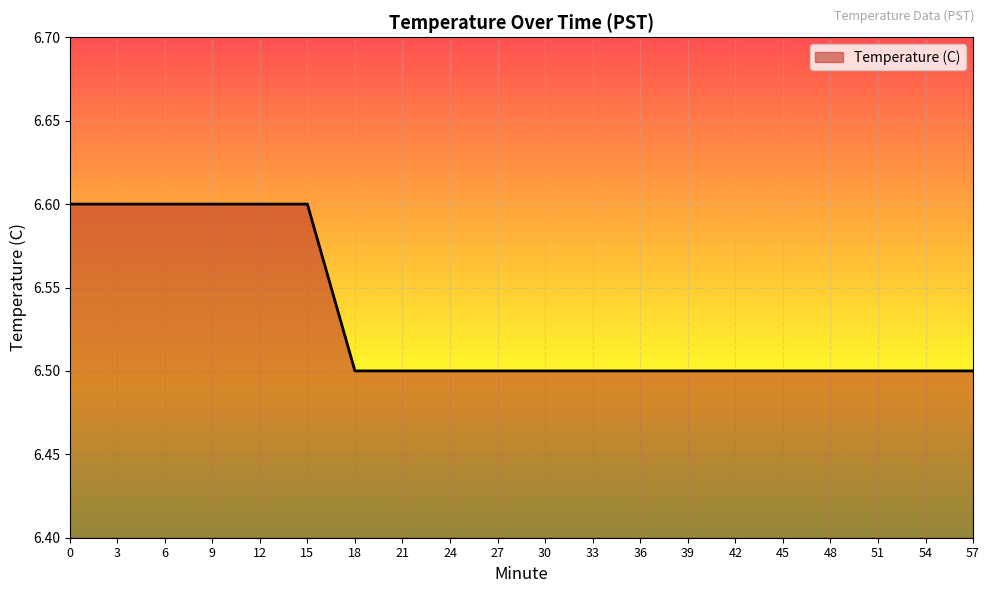

The chart shows a value of 6.6 at 15. True or false?

True